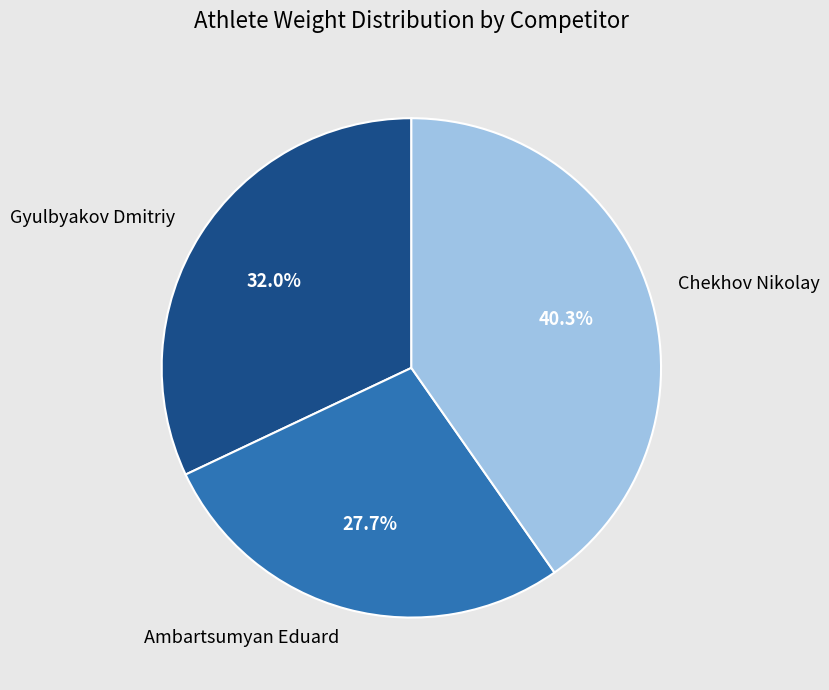

How many slices are in this pie chart?

3